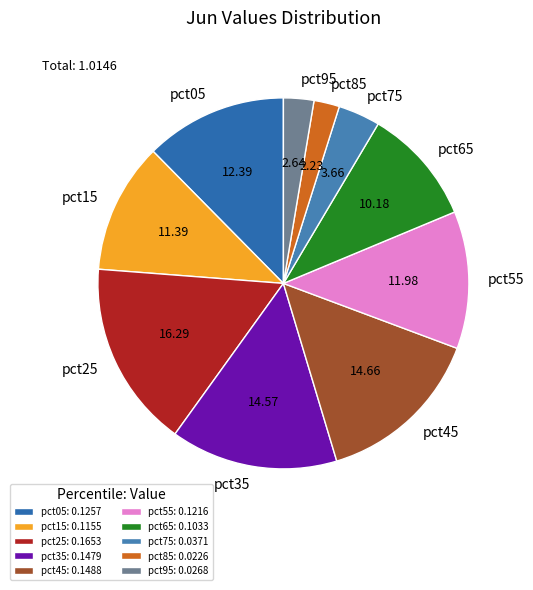

Do pct05 and pct15 together represent more than half of the pie?

No